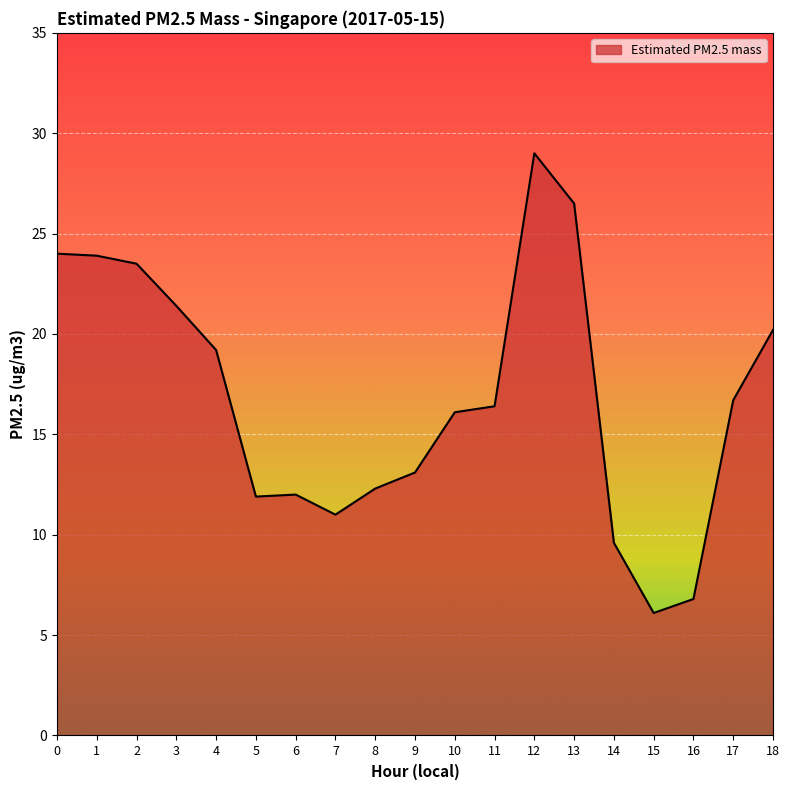

Which has a higher value, 18 or 15?

18